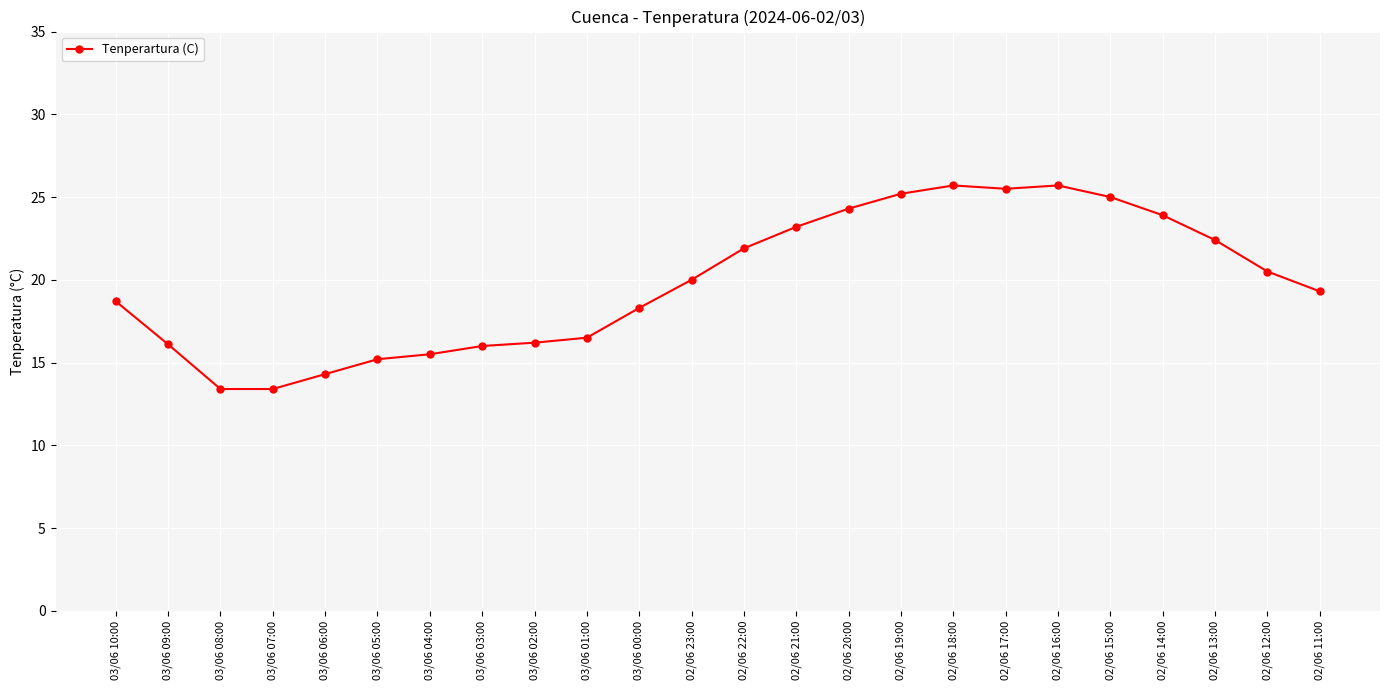

Does the chart display data point markers on the line(s)?

Yes